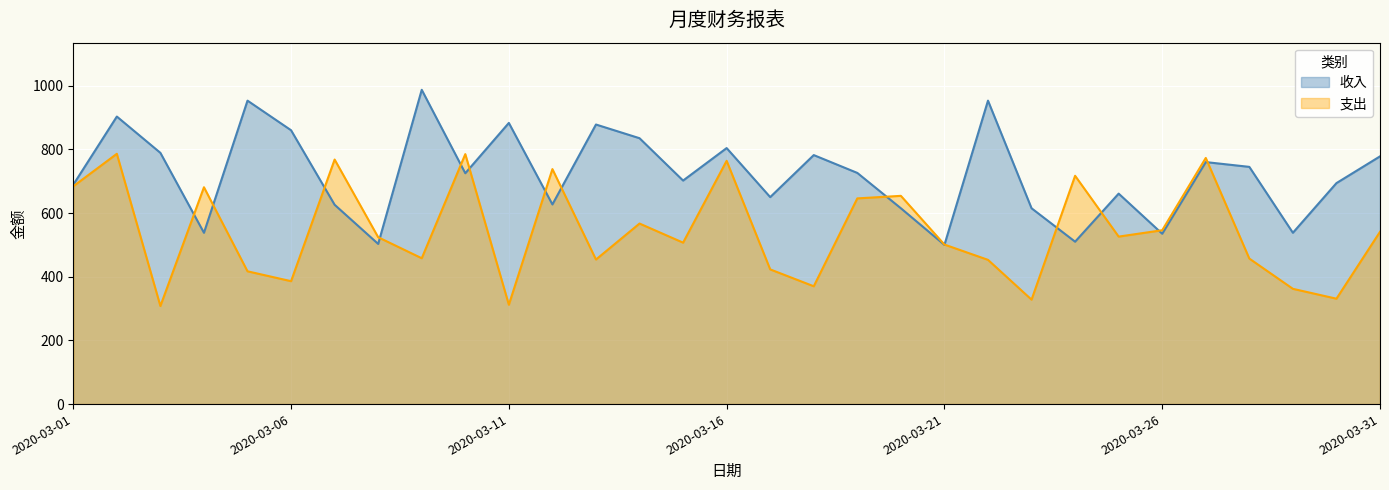

Which series ends up on top after the final intersection of 收入 and 支出?

收入